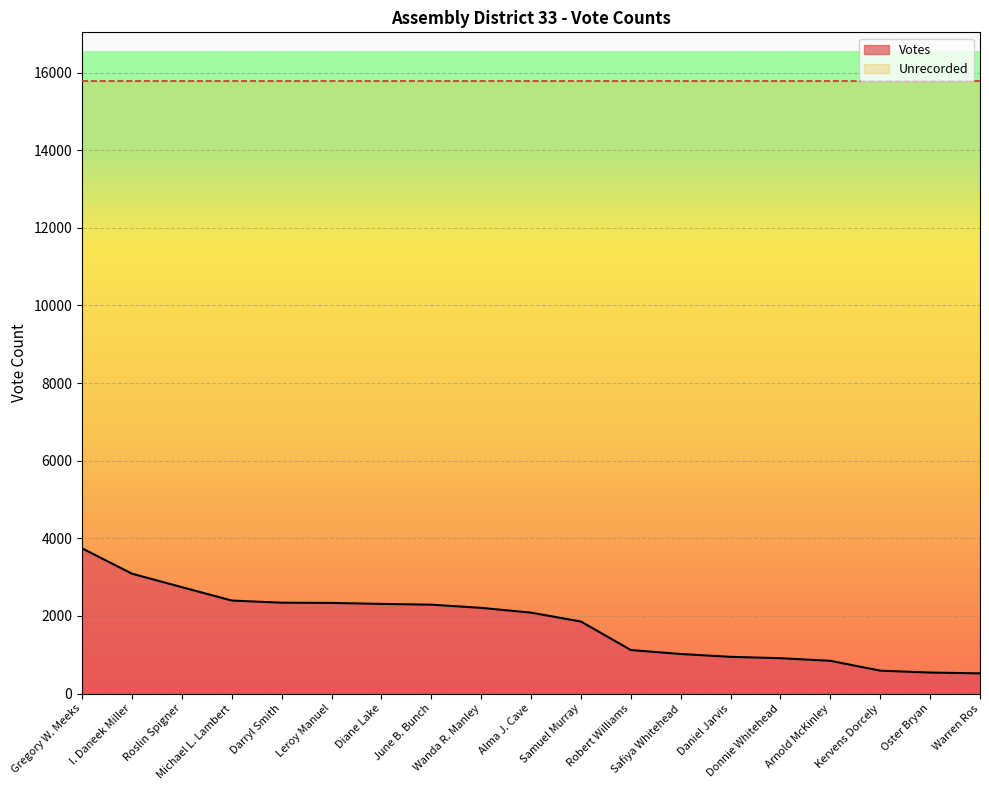

What is the approximate value at Wanda R. Manley, to the nearest 10?

2210